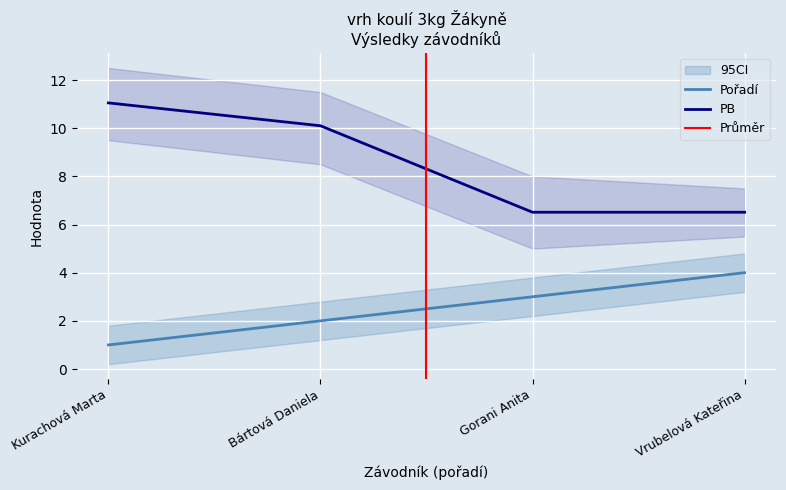

Count the number of categories in the chart.

4